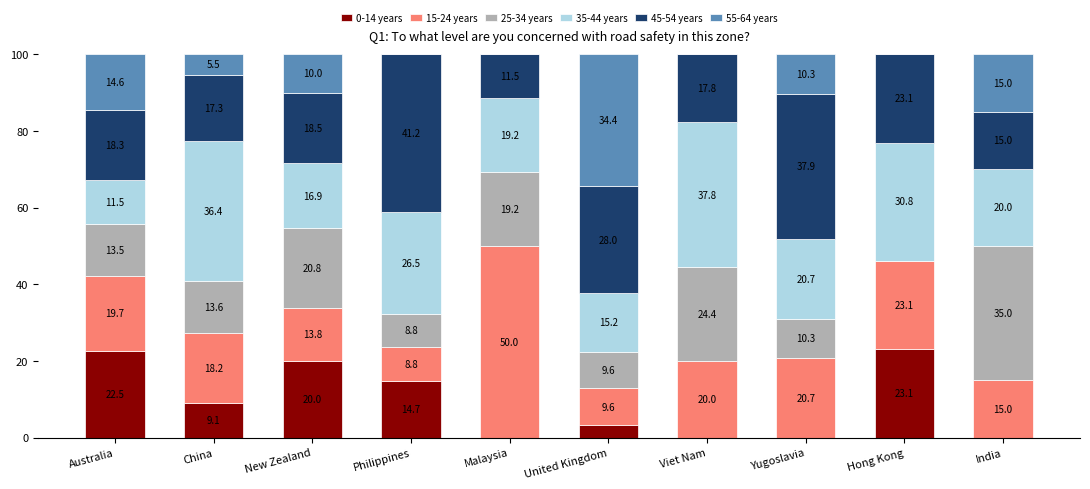

What is the sum of the 0-14 years values at Australia and United Kingdom?

25.7